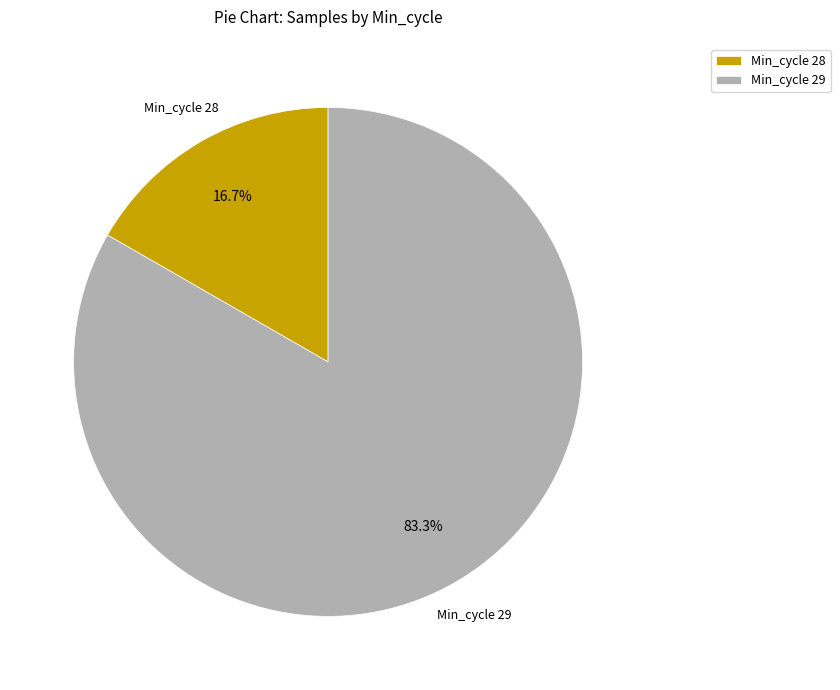

How many slices are in this pie chart?

2